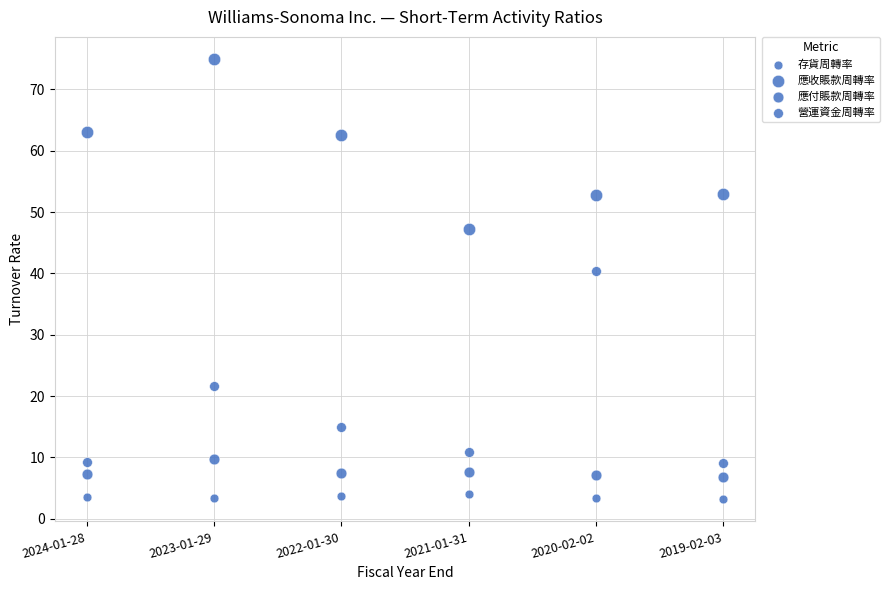

How many points are shown in the scatter plot?

24